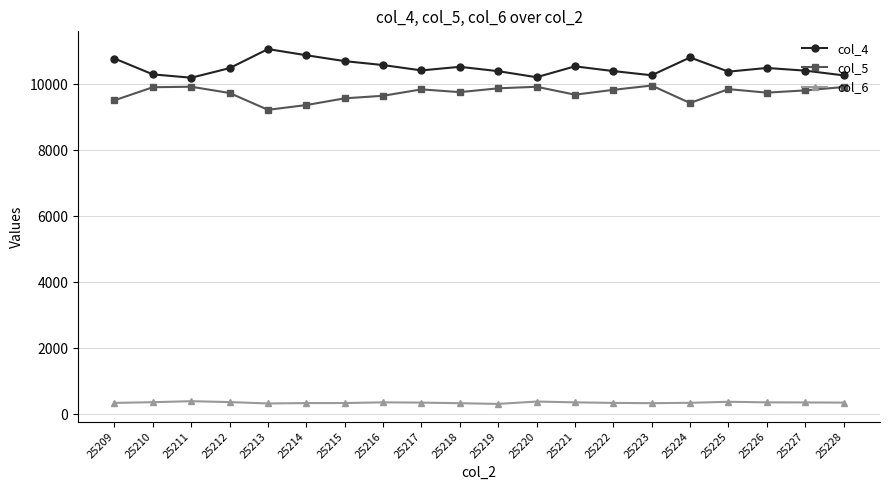

True or false: col_6 and col_5 cross at least once.

False